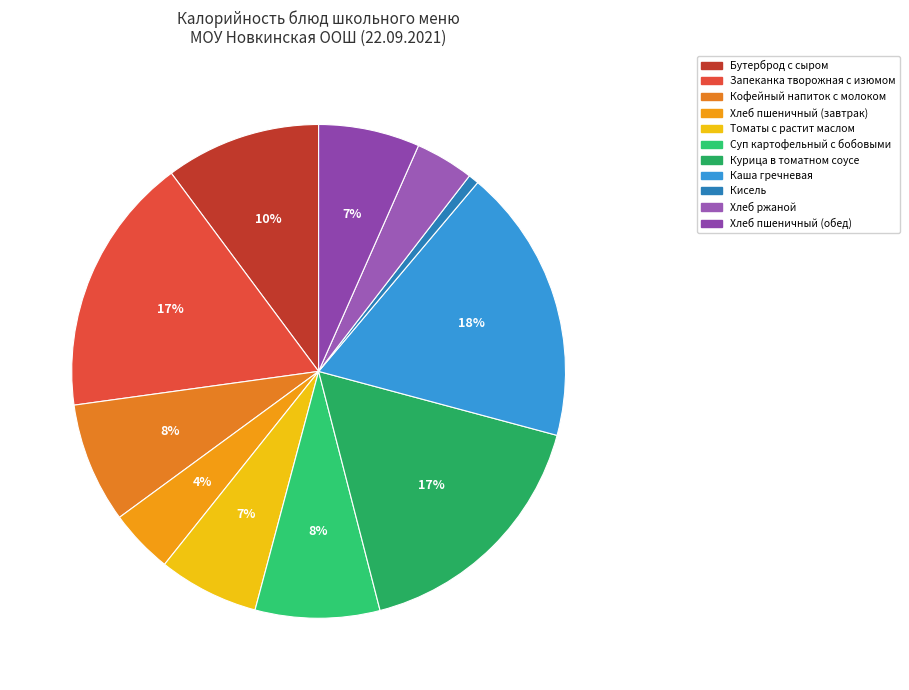

To the nearest percent, what portion does Бутерброд с сыром represent?

10%